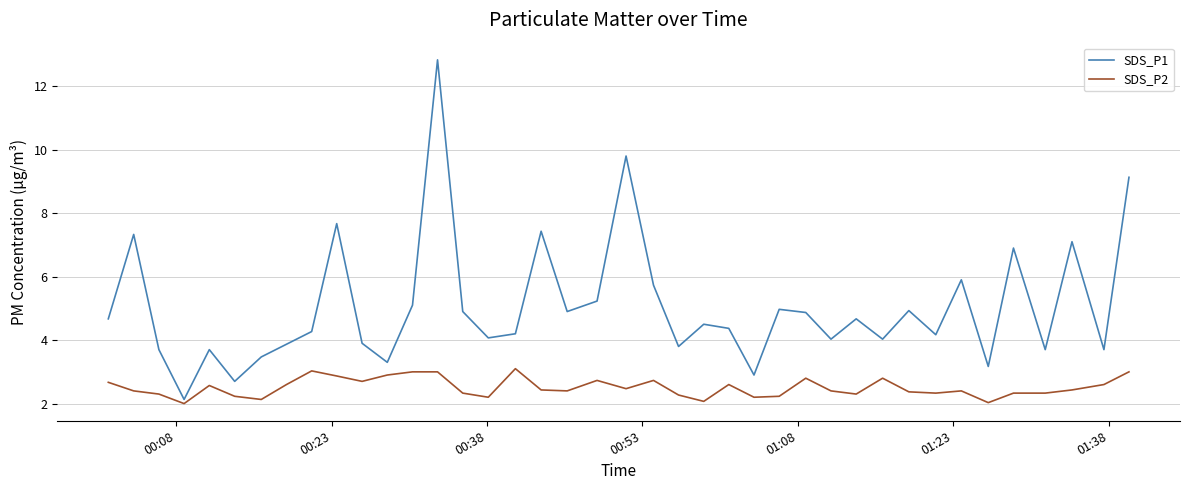

Is this an area chart (filled region under the line)?

No